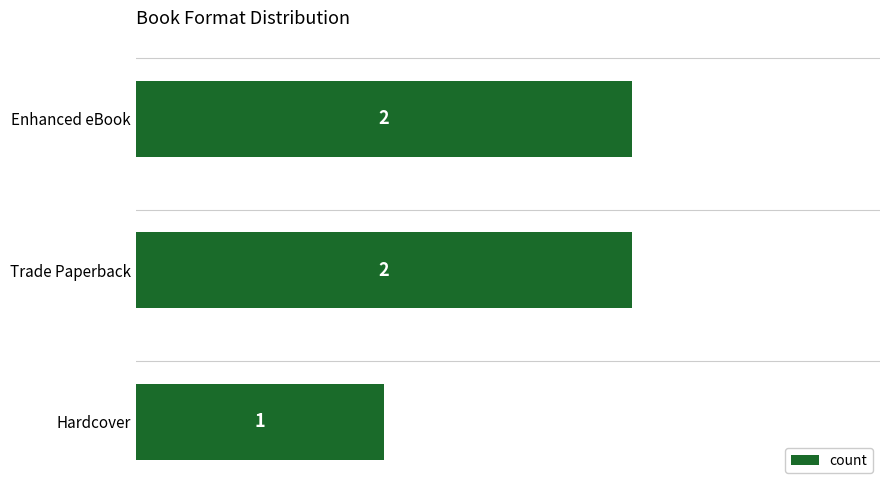

How many values are between 1 and 2?

3